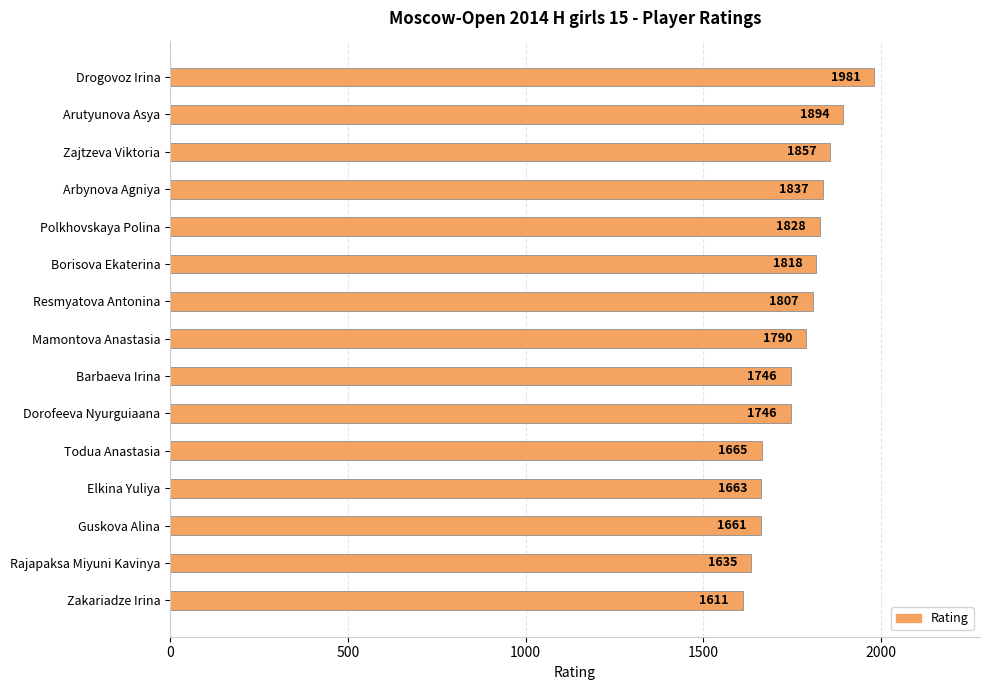

What is the label of the 5th bar from the bottom?

Todua Anastasia